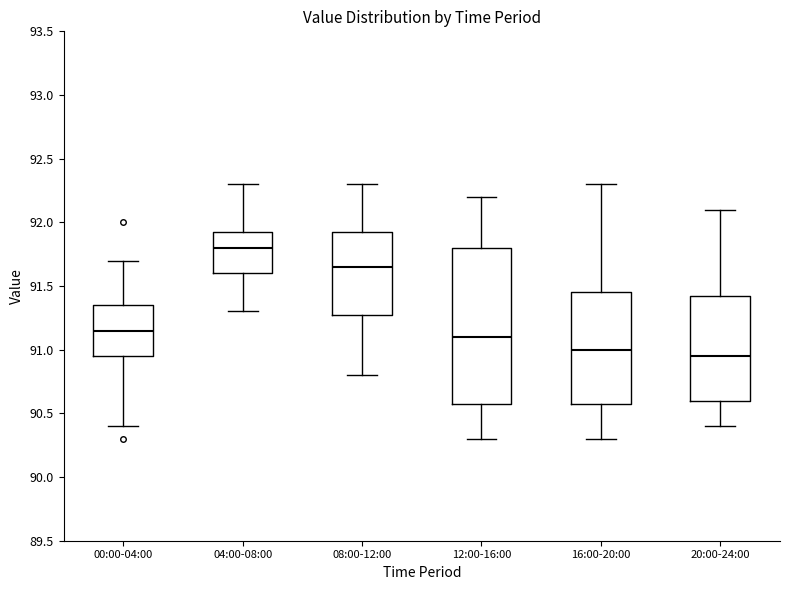

Where is the upper edge of the box for 20:00-24:00 on the y-axis? The values are not printed on the chart, so give them approximately, as read against the axis.

91.45